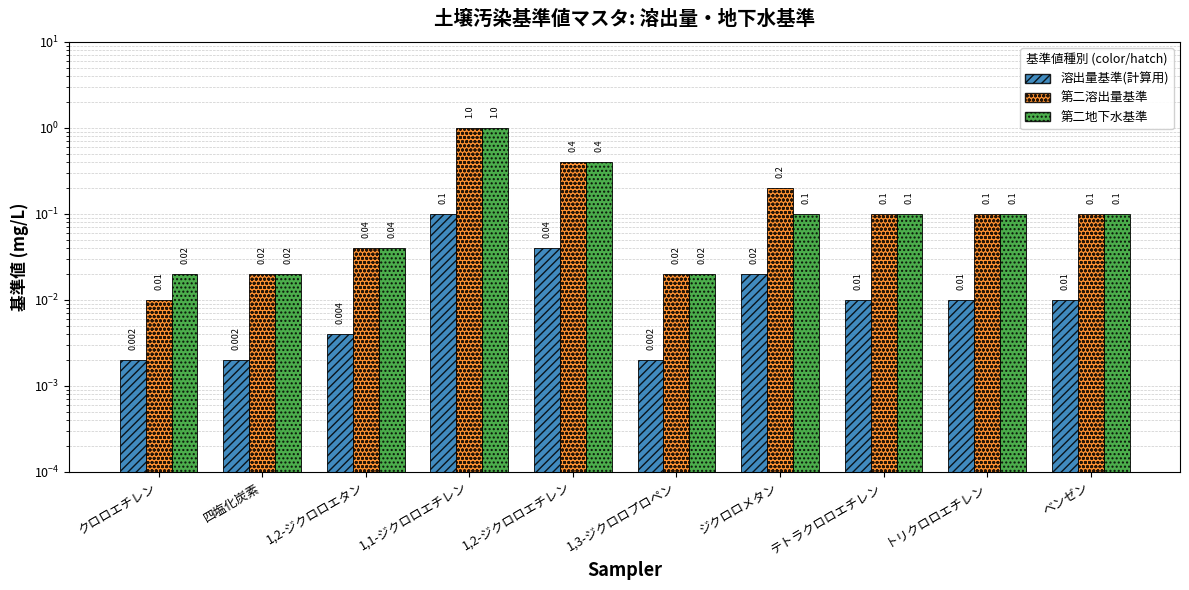

Reading right to left, list all the values displayed in this chart.

溶出量基準(計算用): ベンゼン=0.0	トリクロロエチレン=0.0	テトラクロロエチレン=0.0	ジクロロメタン=0.0	1,3-ジクロロプロペン=0.0	1,2-ジクロロエチレン=0.0	1,1-ジクロロエチレン=0.1	1,2-ジクロロエタン=0.0	四塩化炭素=0.0	クロロエチレン=0.0
第二溶出量基準: ベンゼン=0.1	トリクロロエチレン=0.1	テトラクロロエチレン=0.1	ジクロロメタン=0.2	1,3-ジクロロプロペン=0.0	1,2-ジクロロエチレン=0.4	1,1-ジクロロエチレン=1.0	1,2-ジクロロエタン=0.0	四塩化炭素=0.0	クロロエチレン=0.0
第二地下水基準: ベンゼン=0.1	トリクロロエチレン=0.1	テトラクロロエチレン=0.1	ジクロロメタン=0.1	1,3-ジクロロプロペン=0.0	1,2-ジクロロエチレン=0.4	1,1-ジクロロエチレン=1.0	1,2-ジクロロエタン=0.0	四塩化炭素=0.0	クロロエチレン=0.0